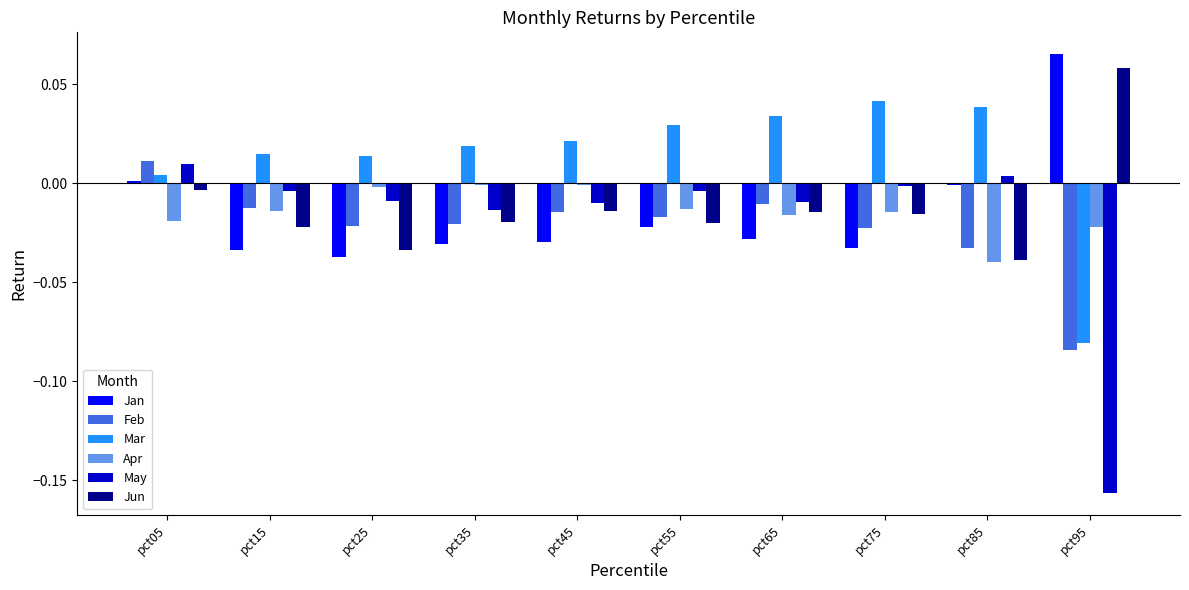

At which category is the sum across all series the highest?

pct05